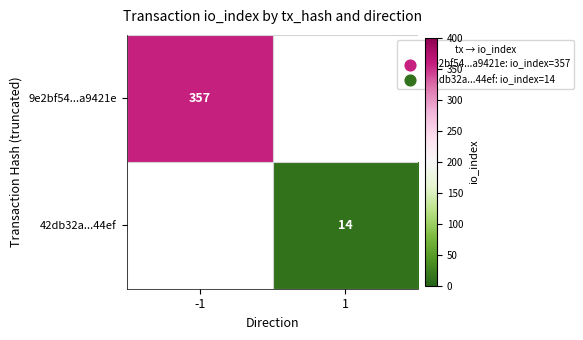

What is the spread (max minus min) of values at -1?

357